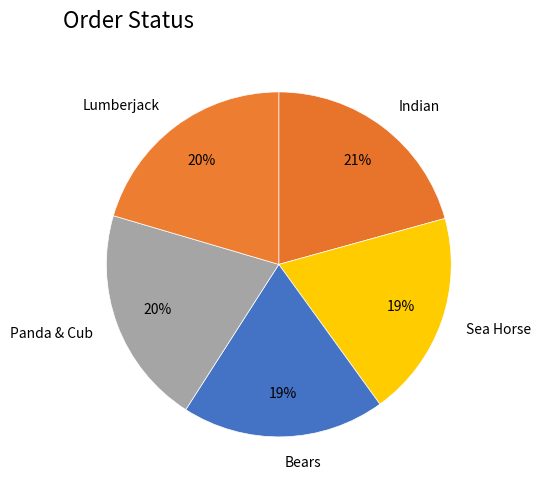

Between Indian and Bears, which is larger?

Indian